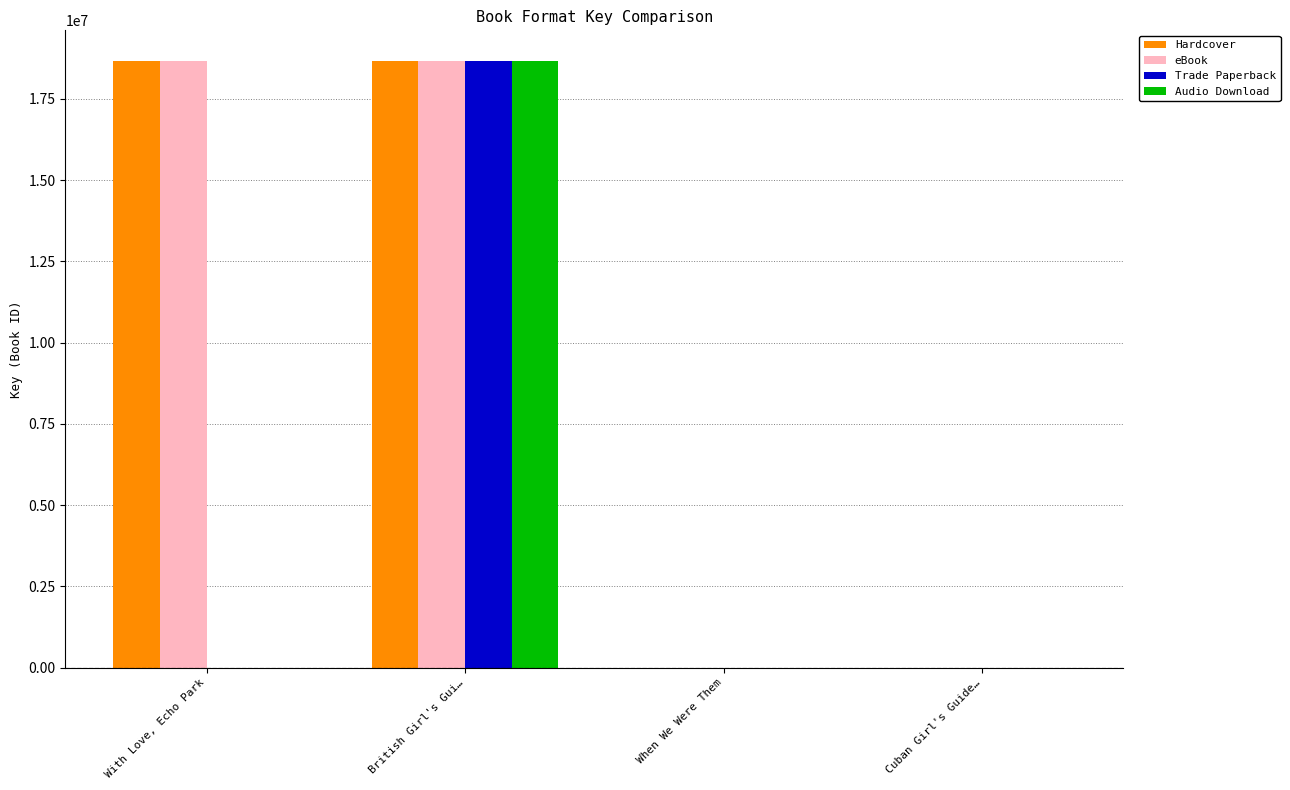

How many data points does each series have?

4